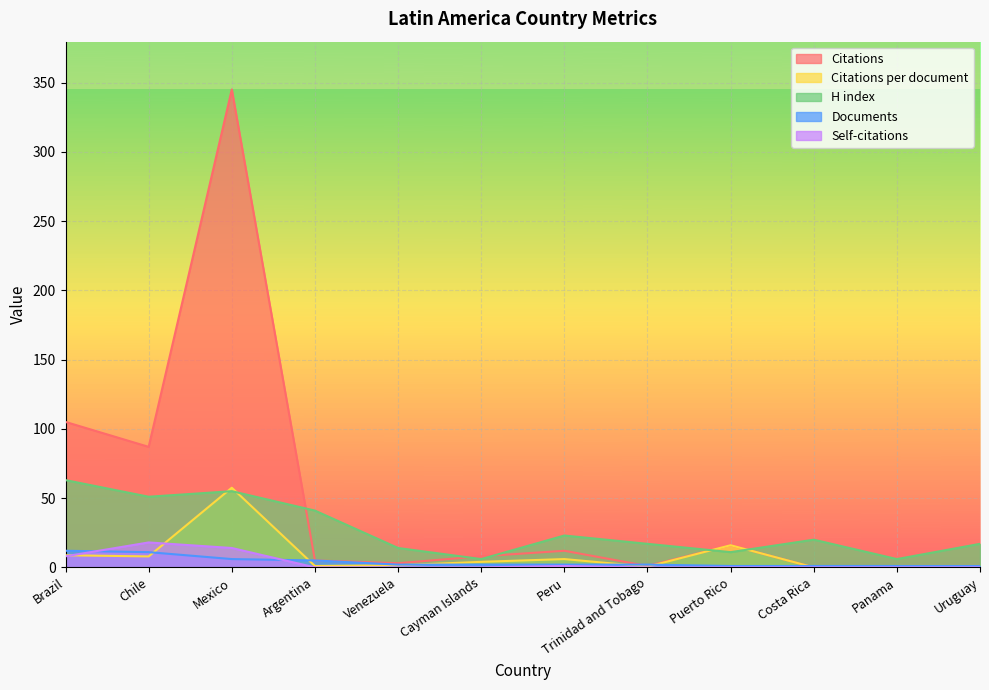

True or false: H index has more than 1 points higher than both neighbors.

True